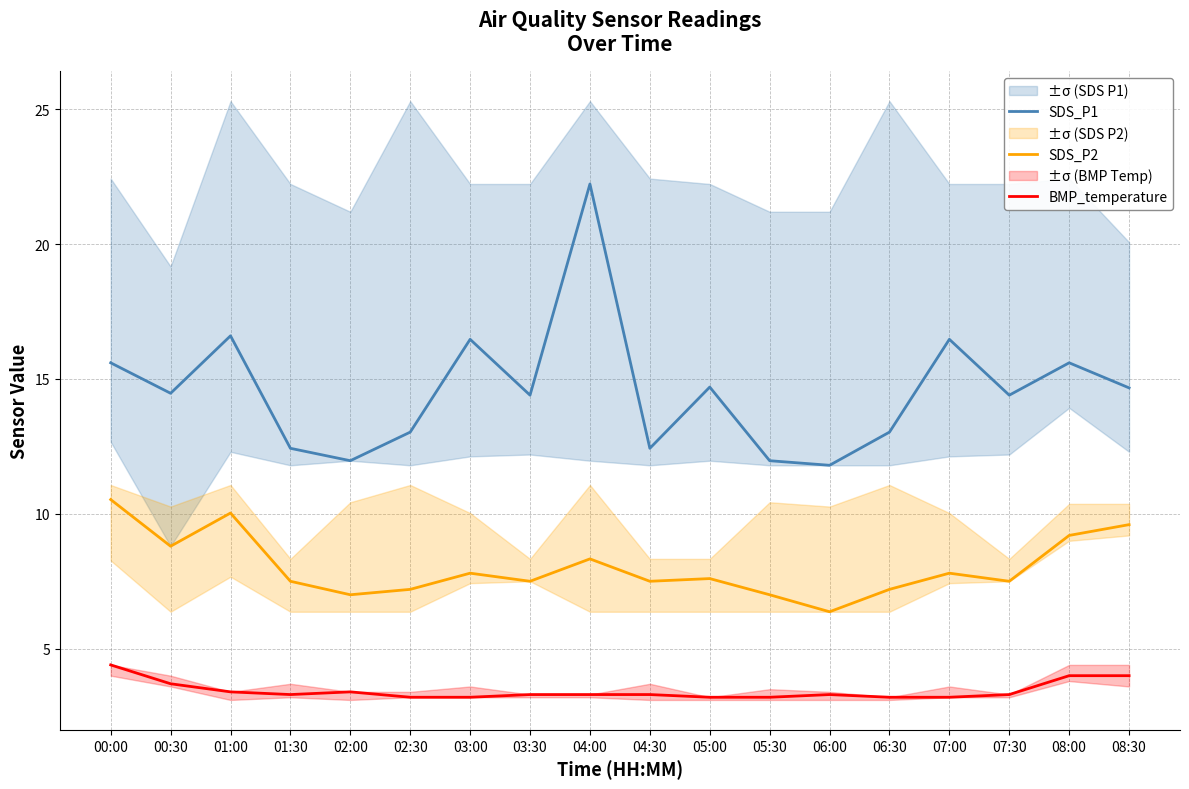

In SDS_P1, how many points are lower than both neighbors (excluding endpoints)?

6